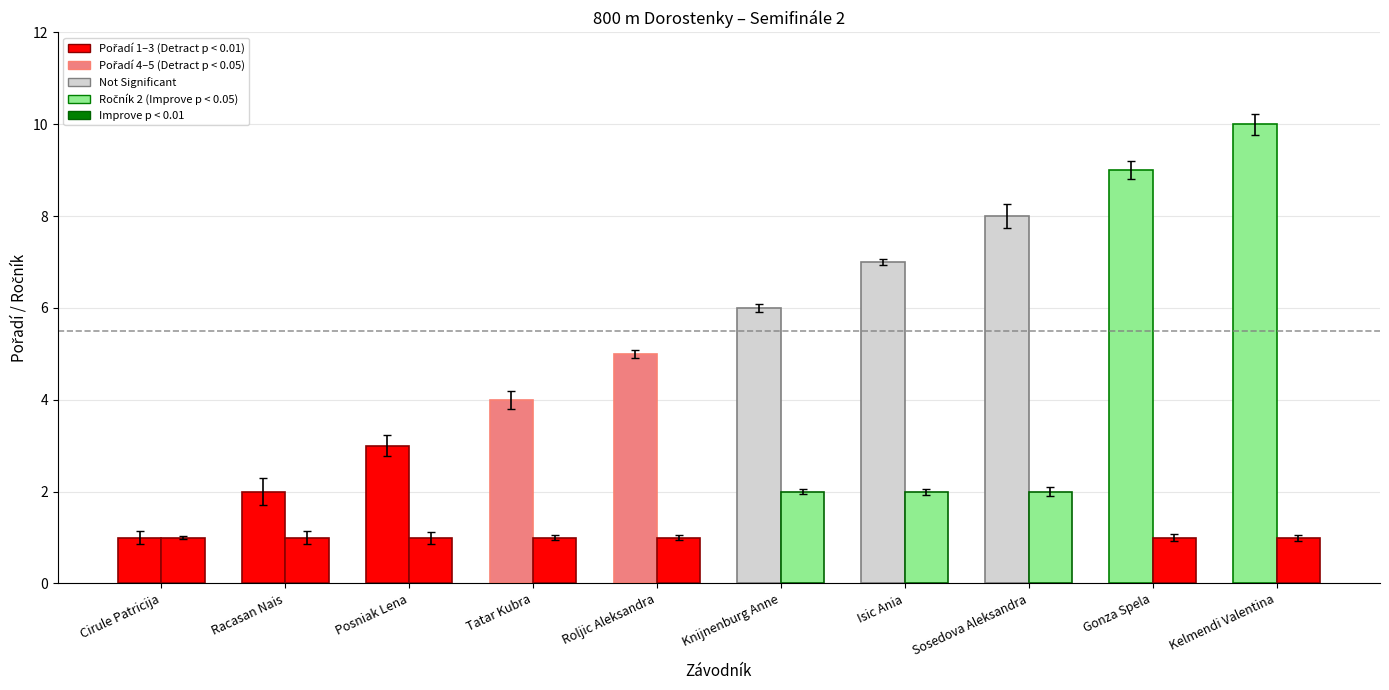

How many series are shown in this chart?

2